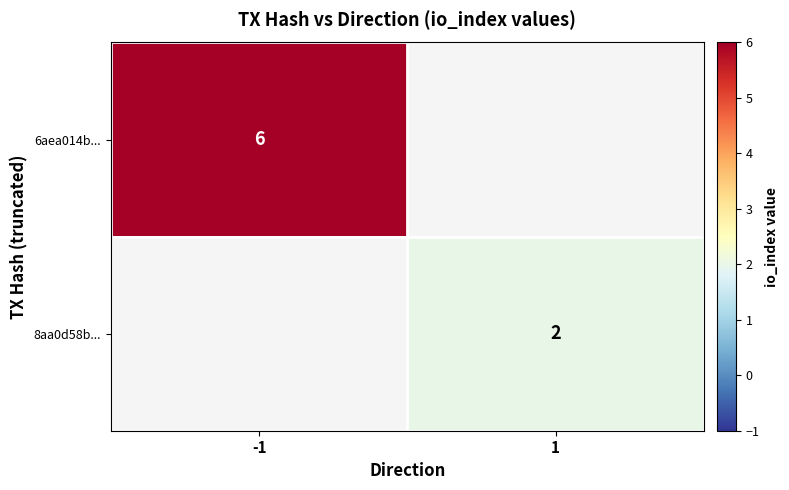

True or false: 6aea014b... has a value of 6 at -1.

True